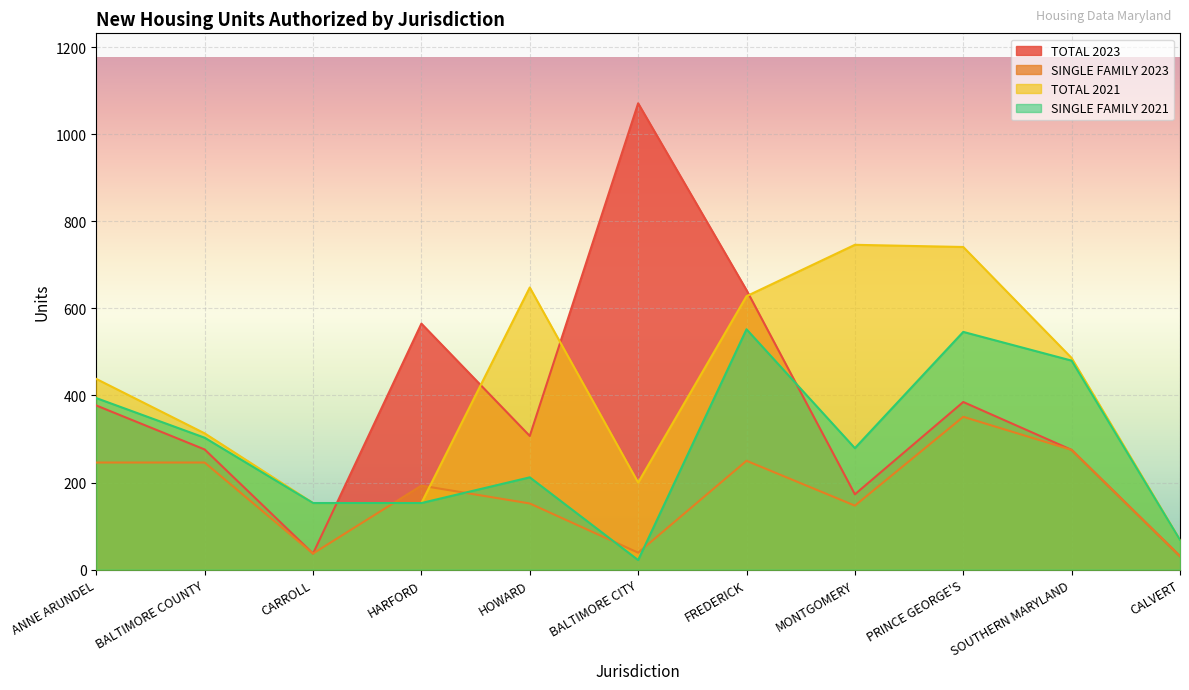

What are all the series names shown in the legend?

TOTAL 2023, SINGLE FAMILY 2023, TOTAL 2021, SINGLE FAMILY 2021